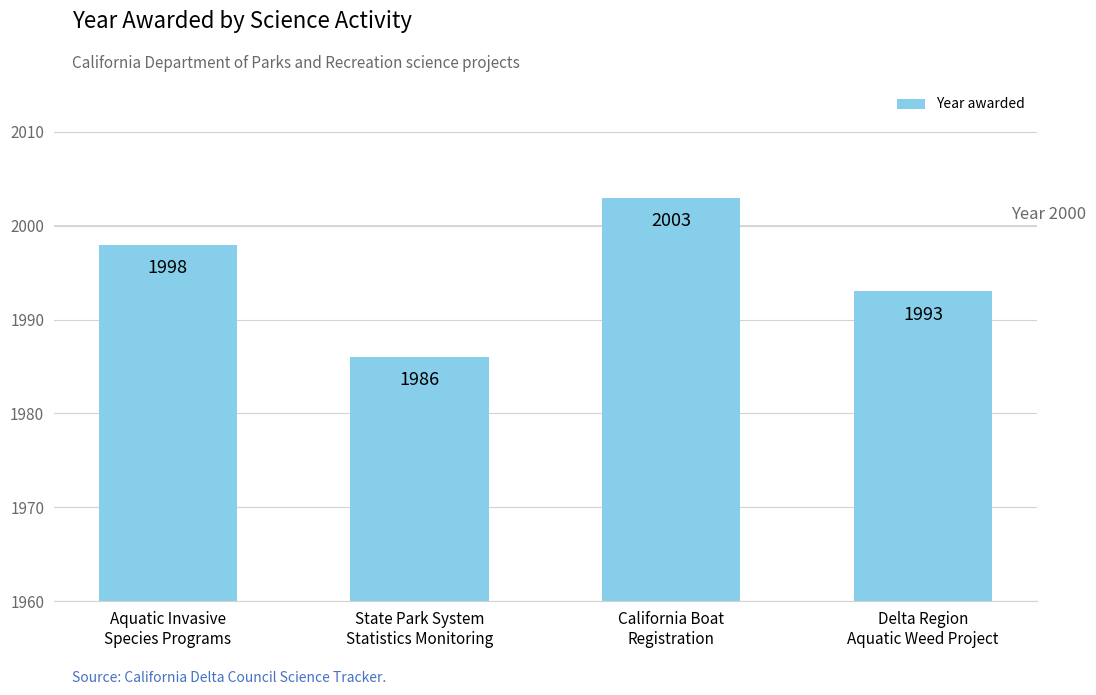

List the labels in order of value, smallest first.

State Park System
Statistics Monitoring, Delta Region
Aquatic Weed Project, Aquatic Invasive
Species Programs, California Boat
Registration